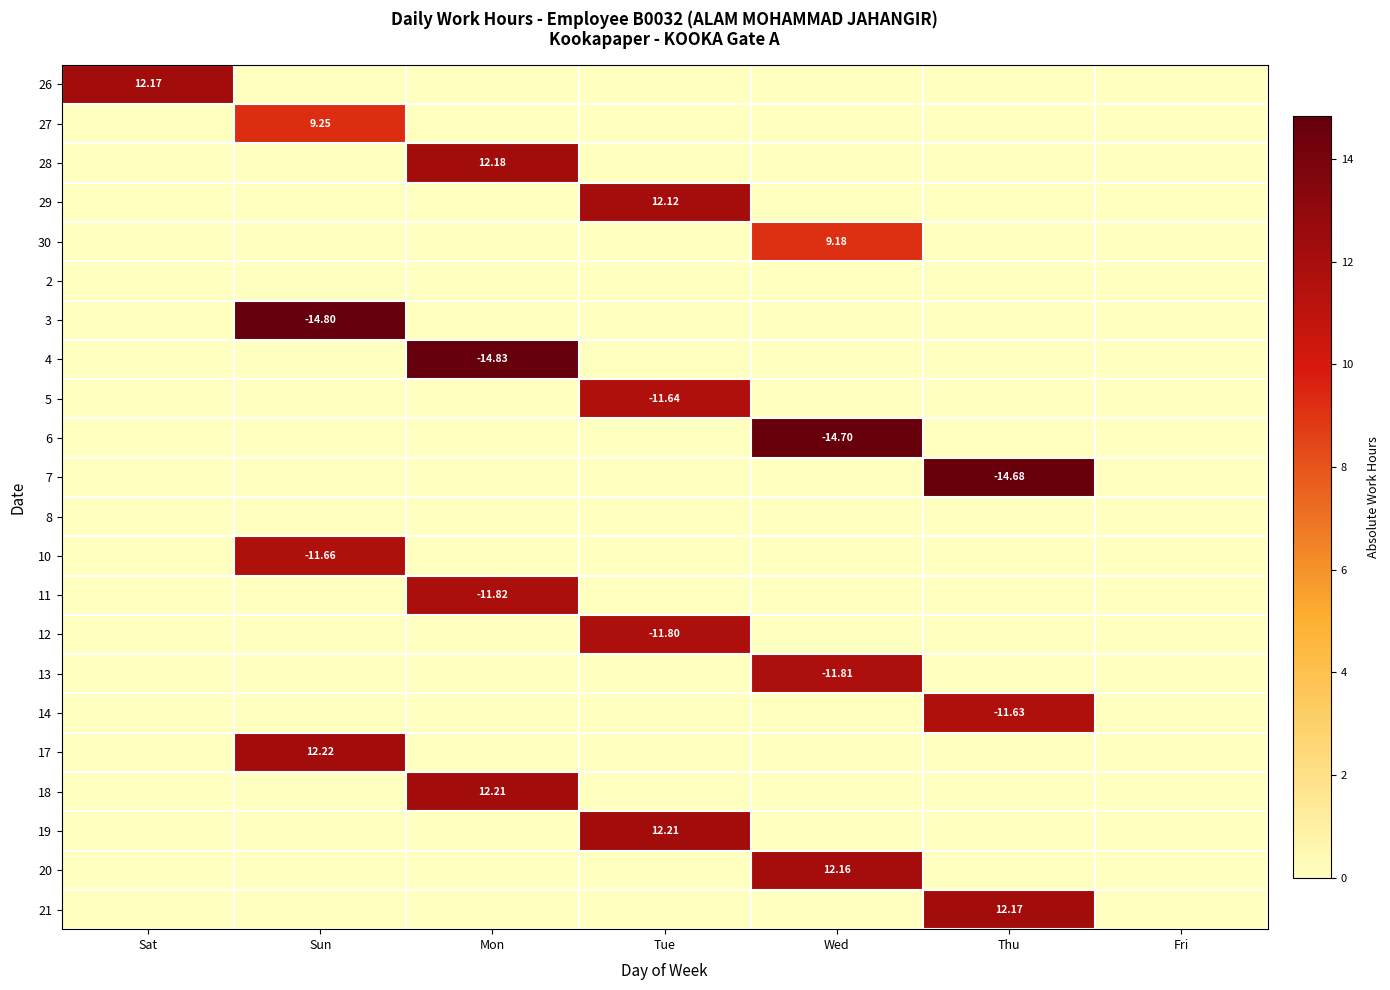

What is the total value across all series at Sun?

47.9